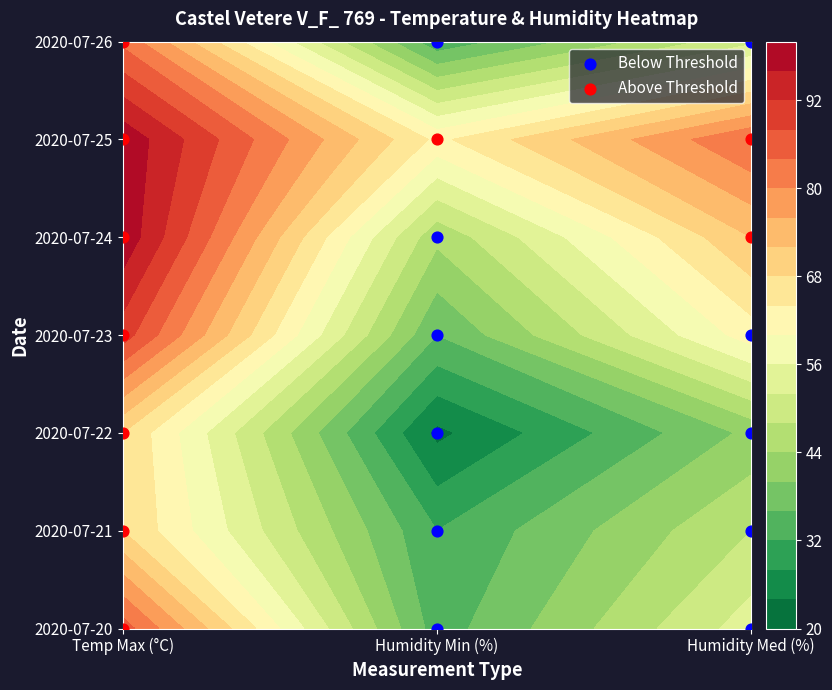

Reading left to right, list all the values displayed in this chart.

2020-07-20: 0=86	1=34	2=54
2020-07-21: 0=68	1=32	2=48
2020-07-22: 0=68	1=23	2=41
2020-07-23: 0=90	1=36	2=62
2020-07-24: 0=99	1=45	2=72
2020-07-25: 0=99	1=63	2=84
2020-07-26: 0=83	1=33	2=51